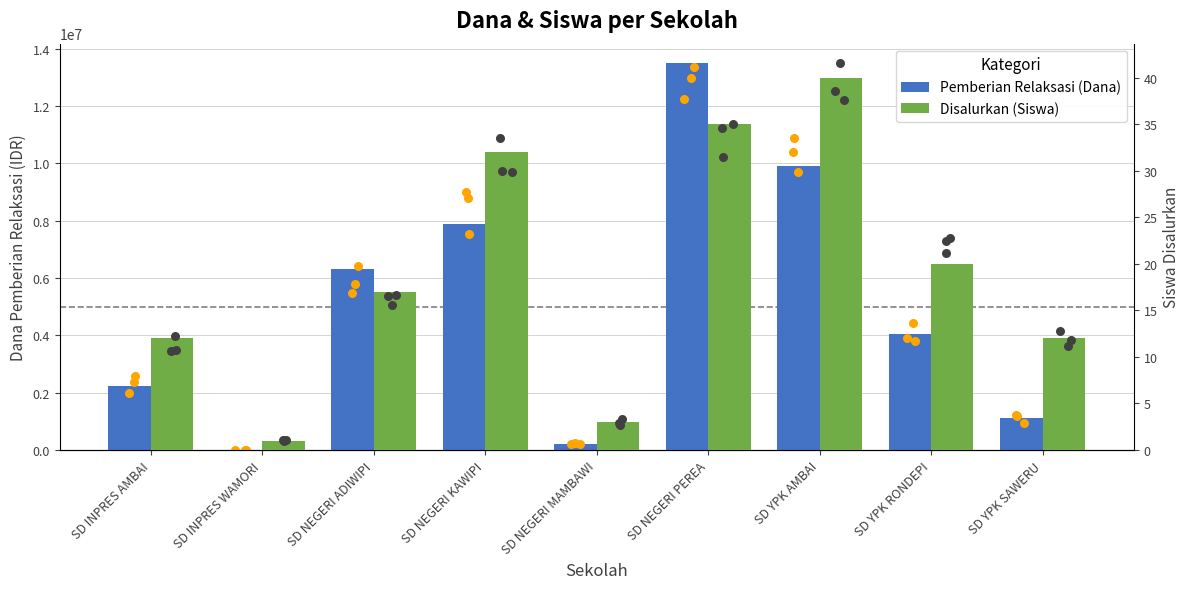

Which series has the widest spread of Y values?

Pemberian Relaksasi (Dana)